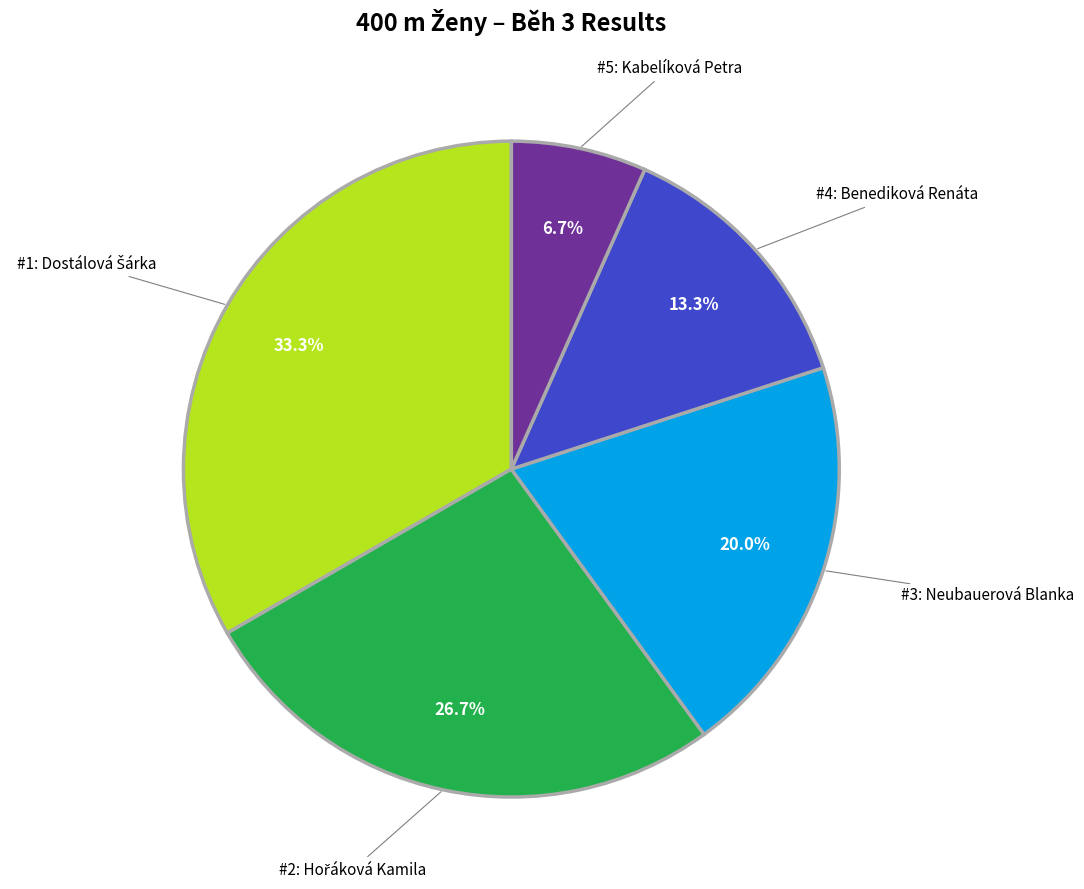

Is there any slice that represents more than half of the pie?

No